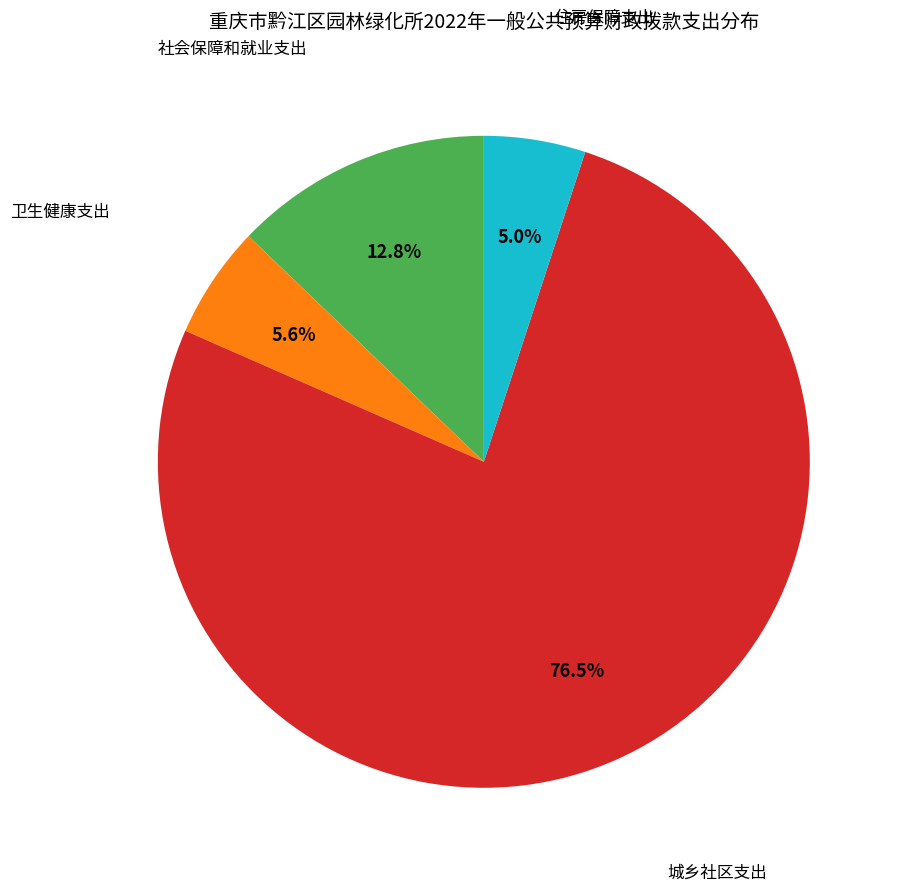

Is there a majority slice in this chart?

Yes